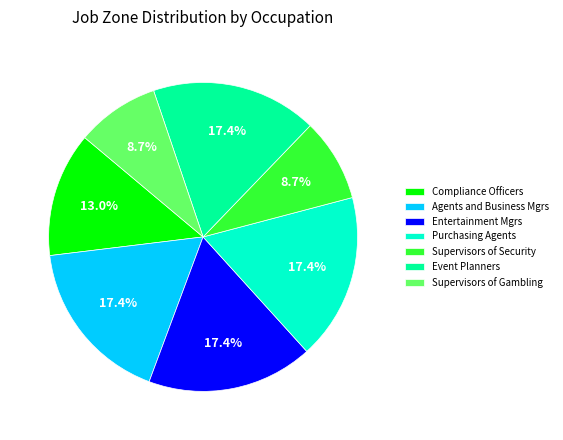

To the nearest percent, what is the difference between the largest and smallest slice percentages?

9%